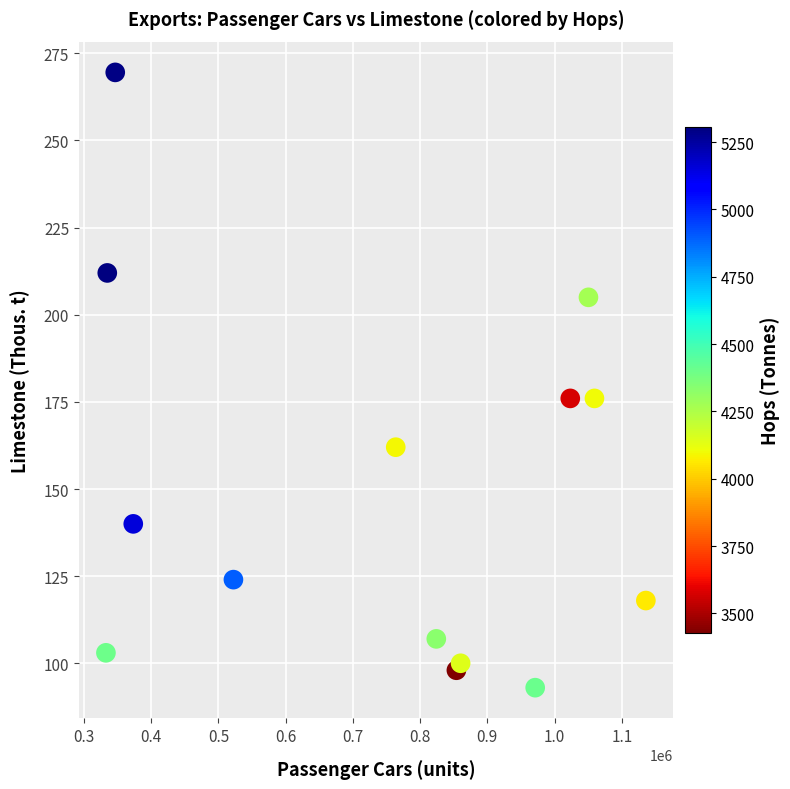

What is the range of Y values (max minus min)?

176.5